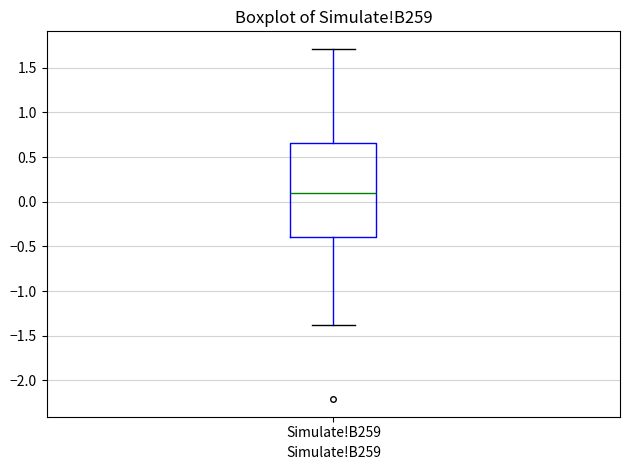

Read this box plot against the y-axis: the position of the median line, the range covered by the box, and the ends of both whiskers. The values are not printed on the chart, so give them approximately, as read against the axis.

median 0.10, box -0.40 to 0.65, whiskers -1.40 to 1.70